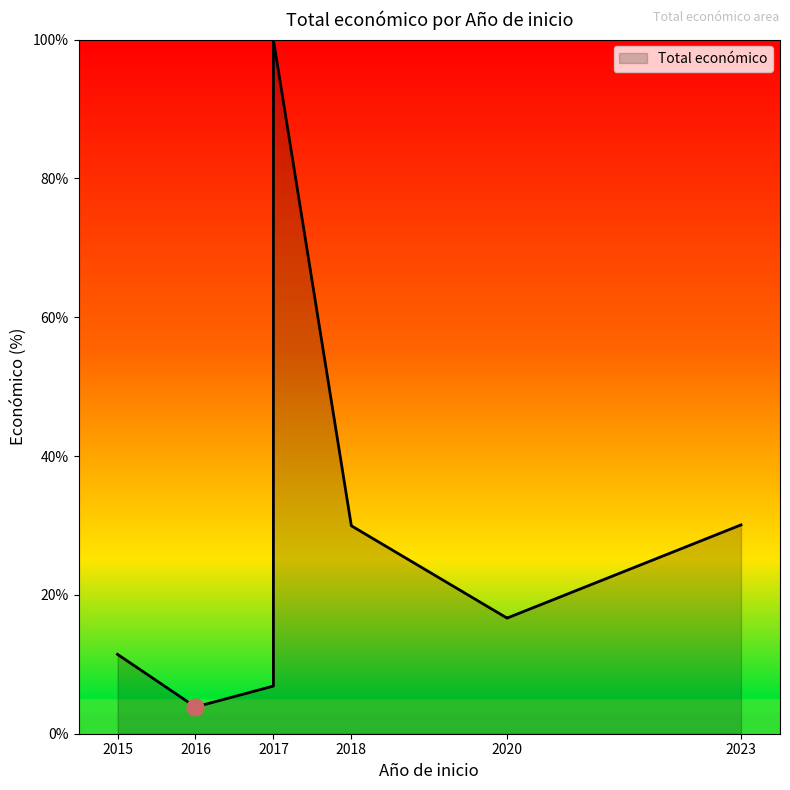

True or false: the data has more than 1 interior local peaks.

False